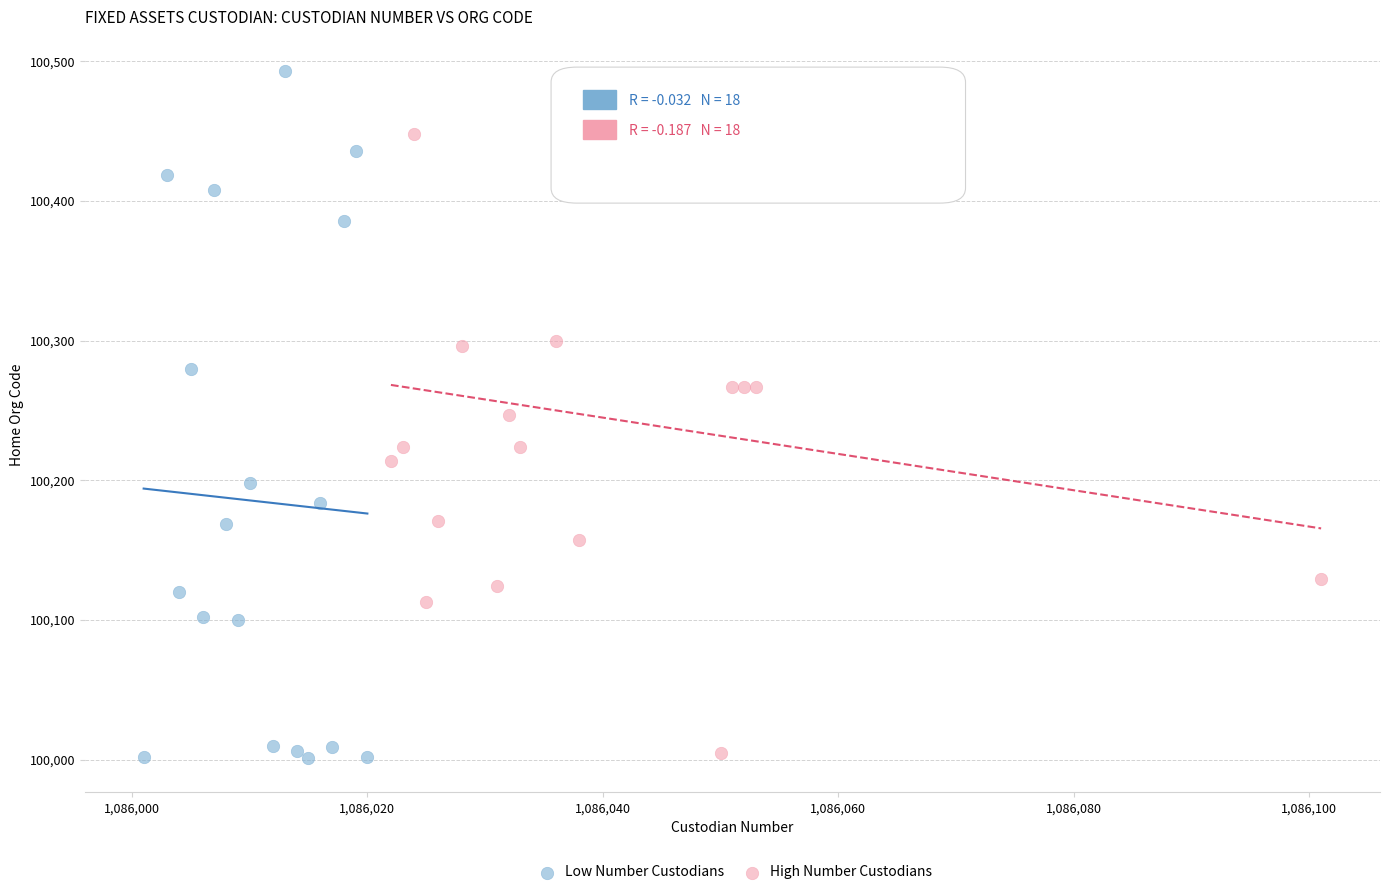

Which series has the widest spread of Y values?

Low Number Custodians